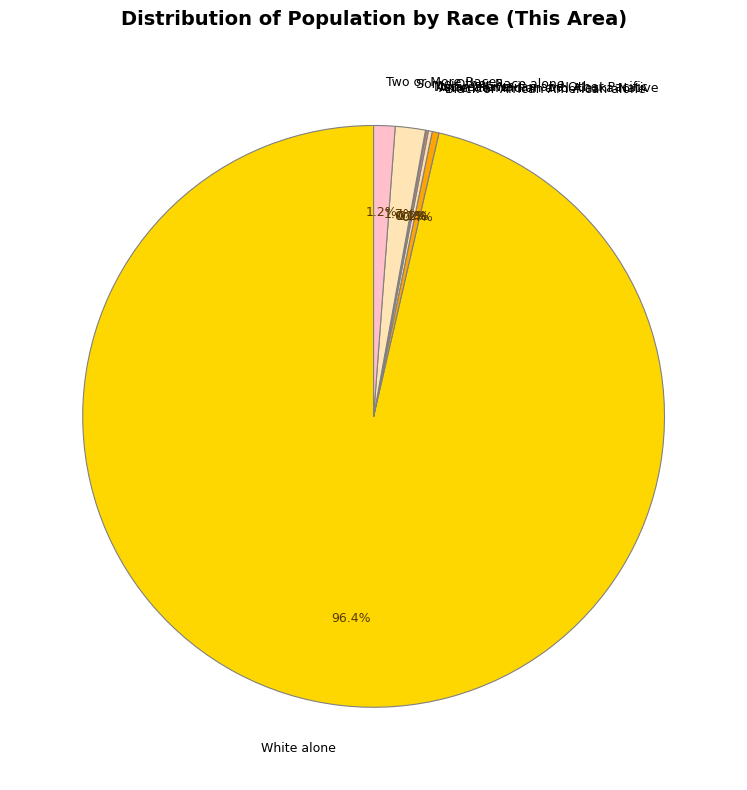

What is the largest slice in the pie chart?

White alone